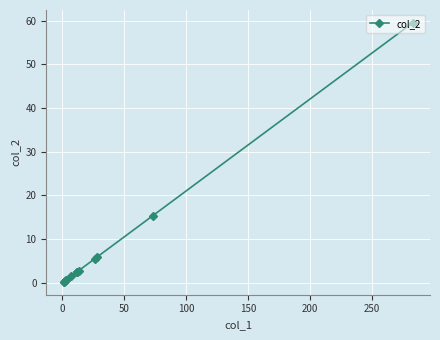

How many lines are shown in the chart?

1